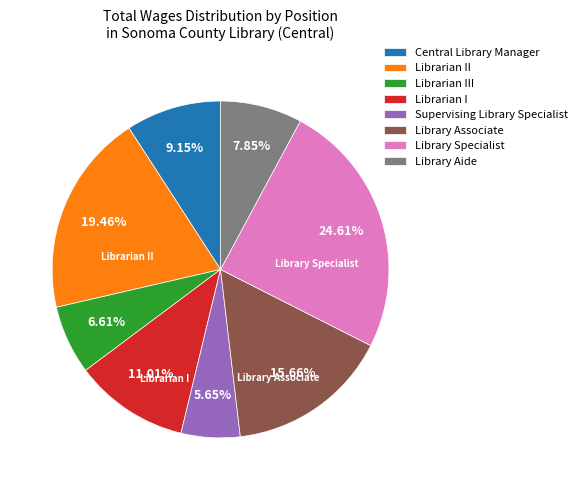

To the nearest percent, what is the average slice percentage?

12%